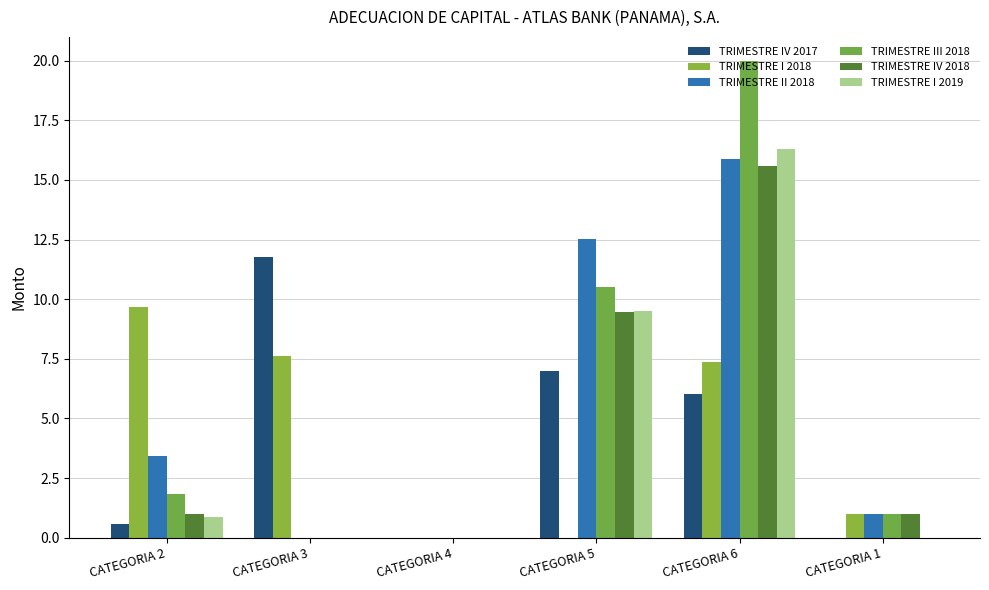

What is the average value of the TRIMESTRE I 2019 series?

4.4